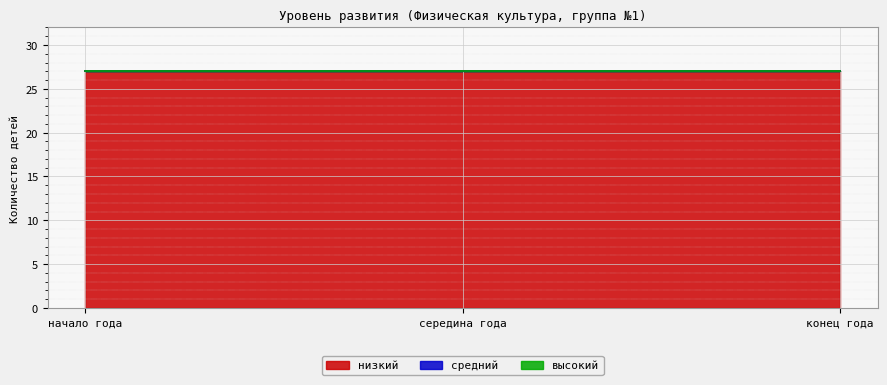

Between середина года and конец года, which series saw the biggest shift?

низкий